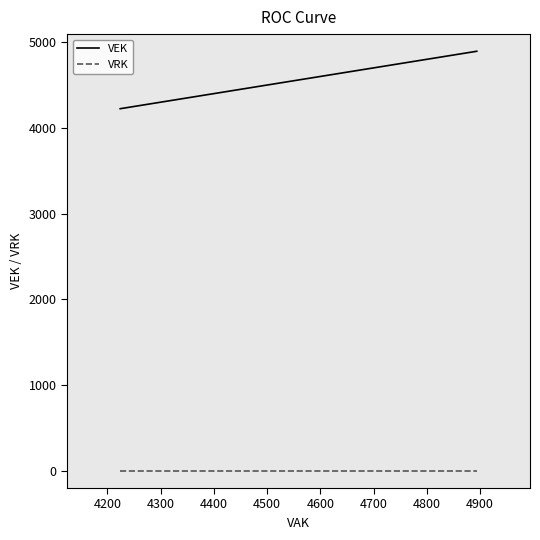

Reading left to right, extract all data points from this chart.

VEK: 4224	4272	4272	4272	4455	4661	4665	4712	4793	4863	4894
VRK: 0	0	0	0	0	0	0	0	0	0	0